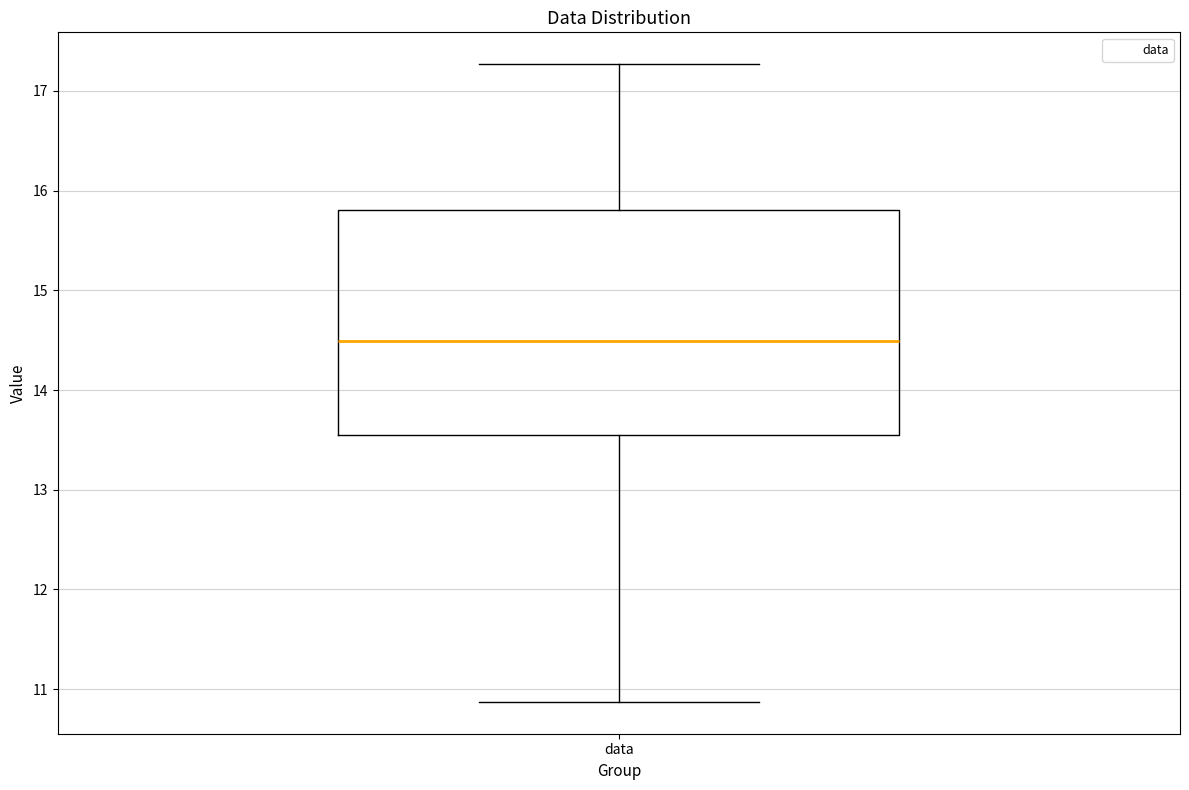

Transcribe this box plot: give where the median line is, the range the box spans, and where the two whiskers end, as read against the y-axis. The values are not printed on the chart, so give them approximately, as read against the axis.

median 14.5, box 13.5 to 15.8, whiskers 10.9 to 17.3